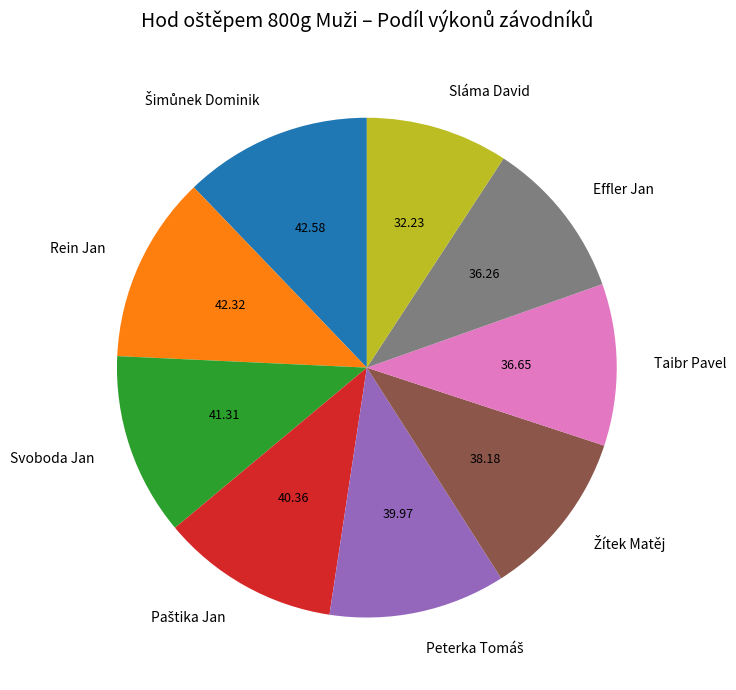

Does any single category account for the majority?

No